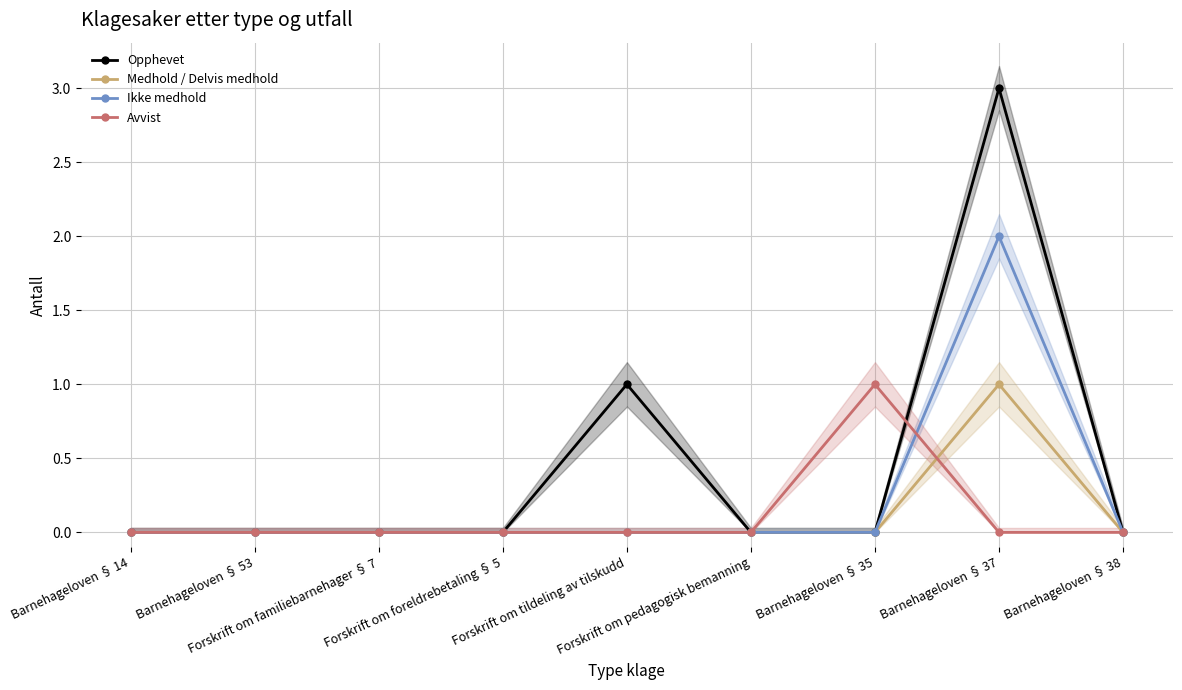

True or false: Ikke medhold and Opphevet intersect in this chart.

False